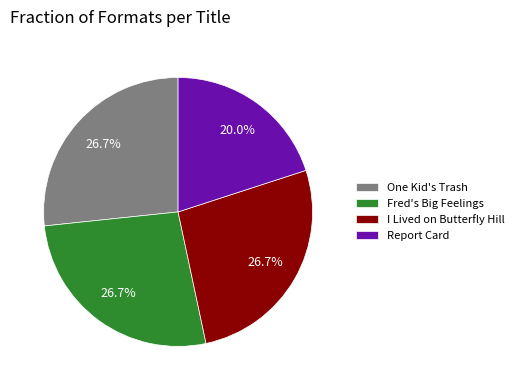

How many slices are in this pie chart?

4